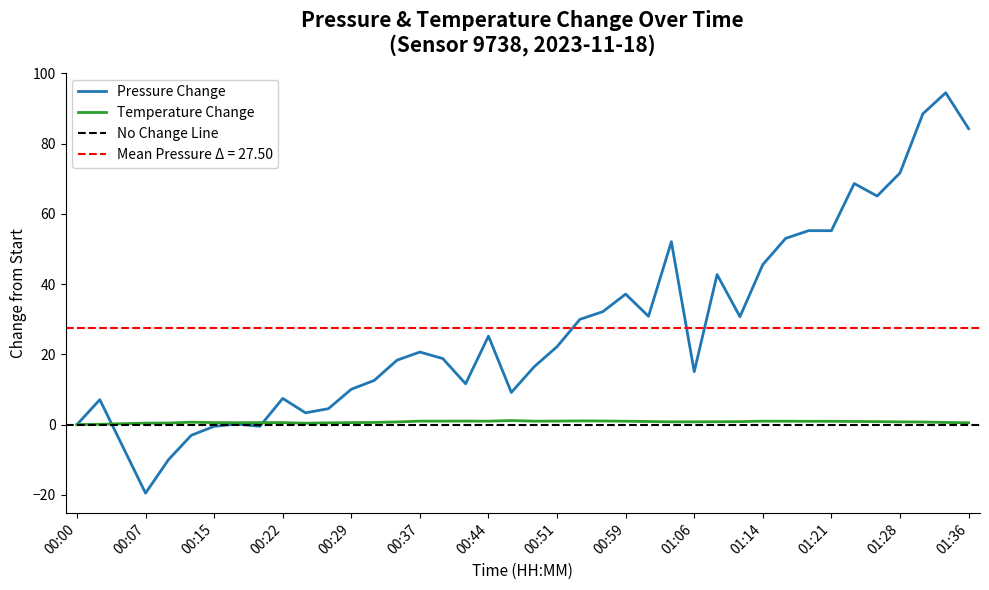

The value of pressure at 00:17 is 0.2. True or false?

False